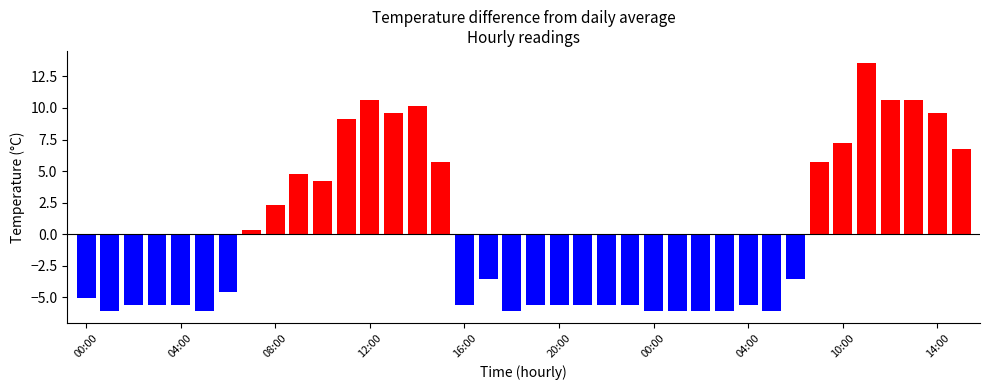

At which category does the chart reach its peak across all series?

11:00